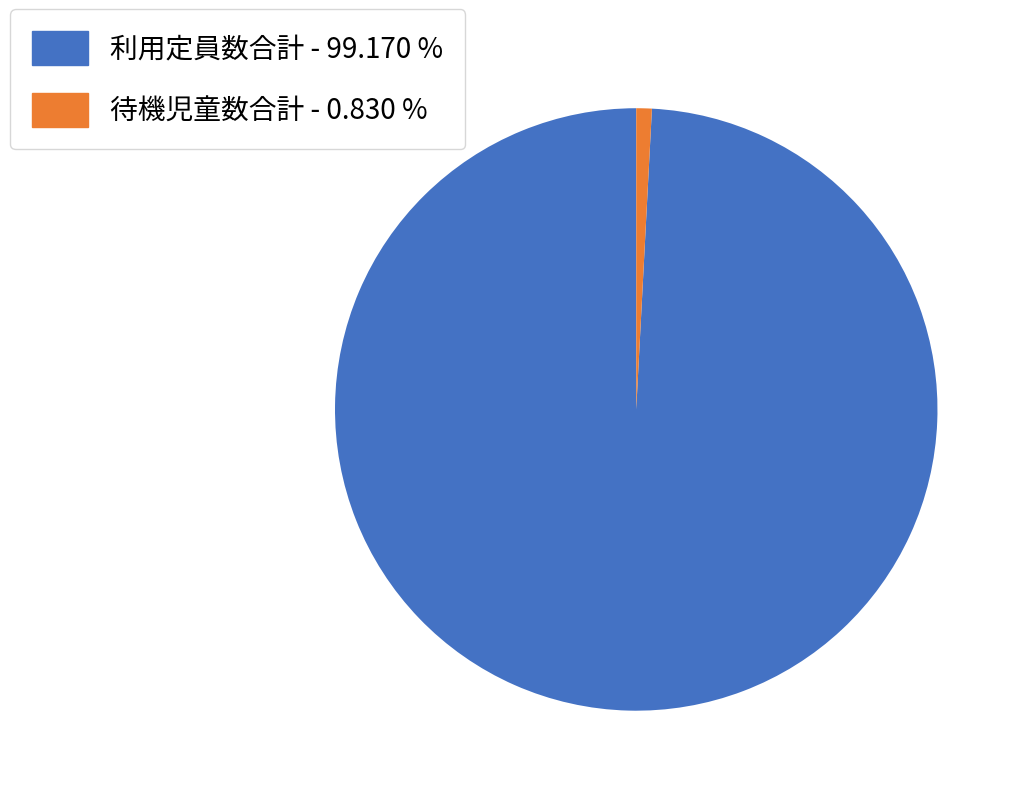

Is there any slice that represents more than half of the pie?

Yes